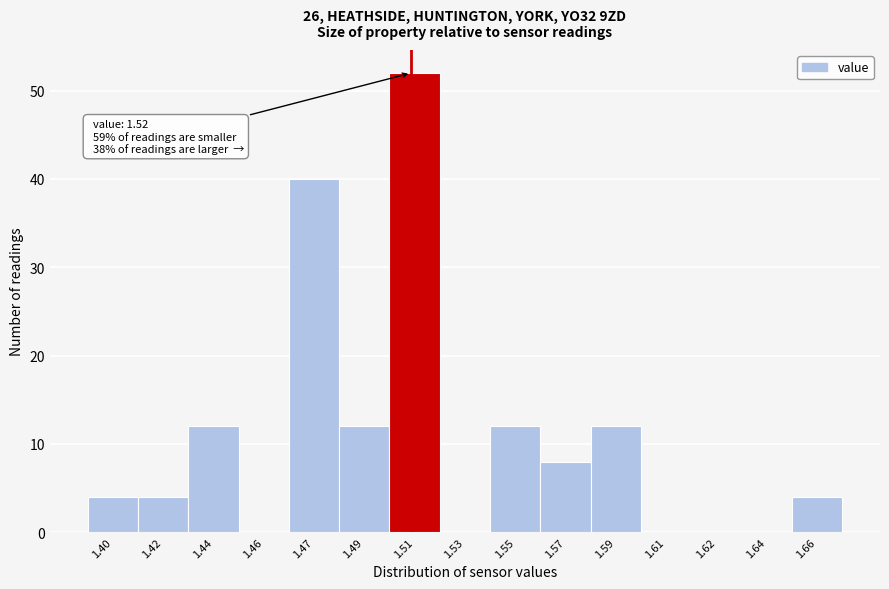

Reading left to right, list all the values displayed in this chart.

1.40=4	1.42=4	1.44=12	1.46=0	1.47=40	1.49=12	1.51=52	1.53=0	1.55=12	1.57=8	1.59=12	1.61=0	1.62=0	1.64=0	1.66=4